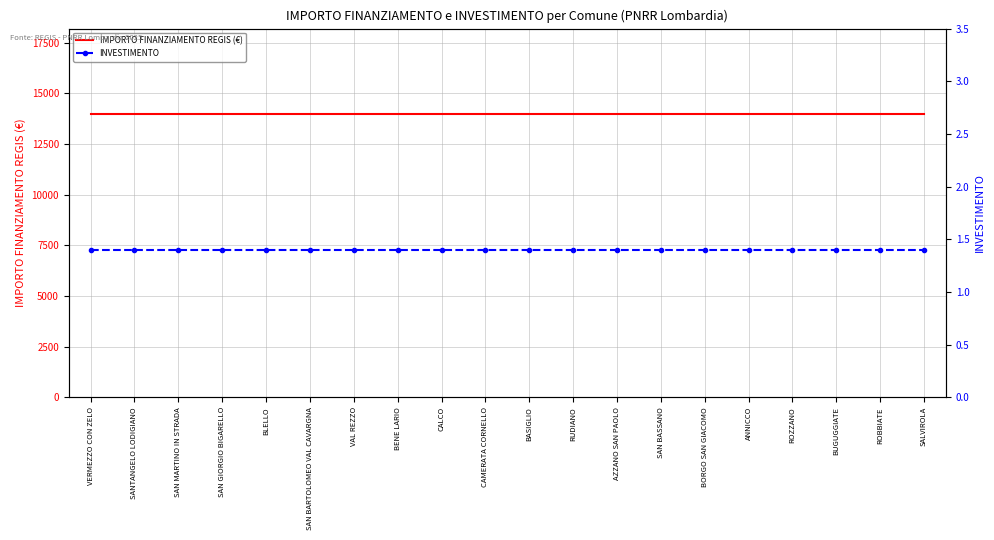

What is the maximum value for INVESTIMENTO?

1.4